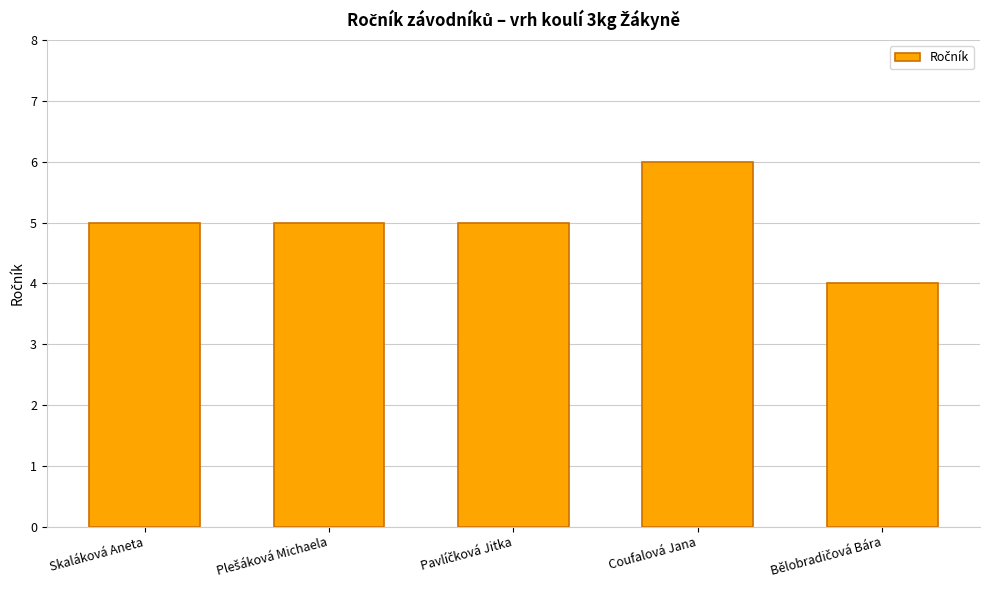

Count the values in the range 5 to 6.

4